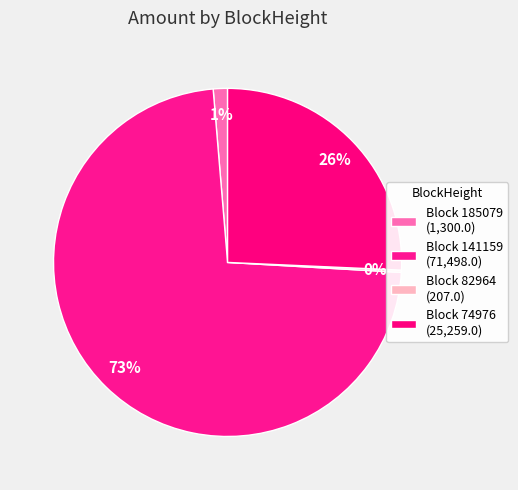

Which category has the smallest portion of the pie?

82964